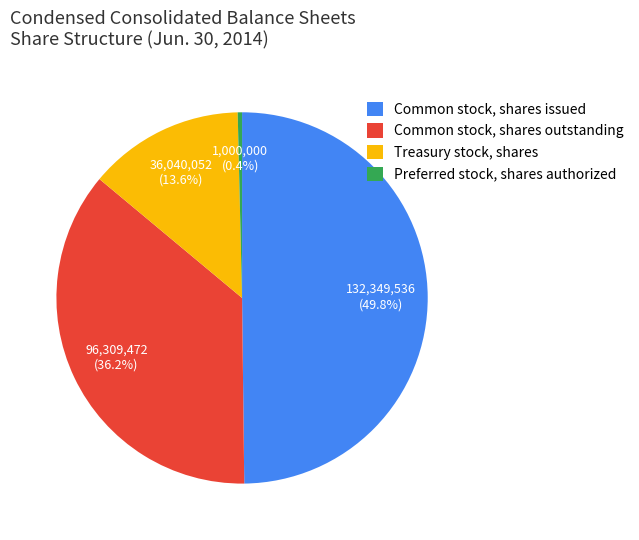

To the nearest percent, what percentage of the pie is Common stock, shares outstanding?

36%